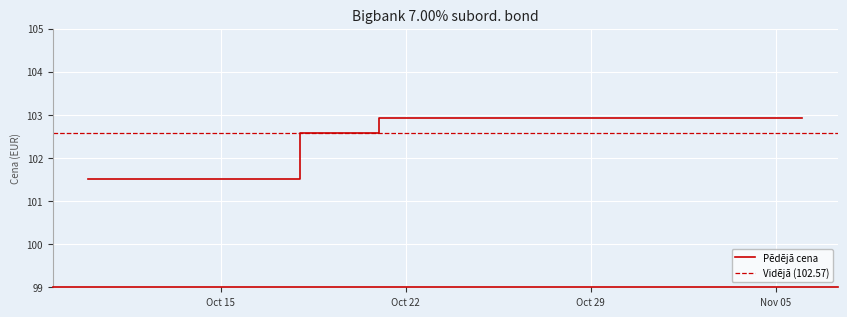

Which label corresponds to the largest value in the chart?

2024-10-21